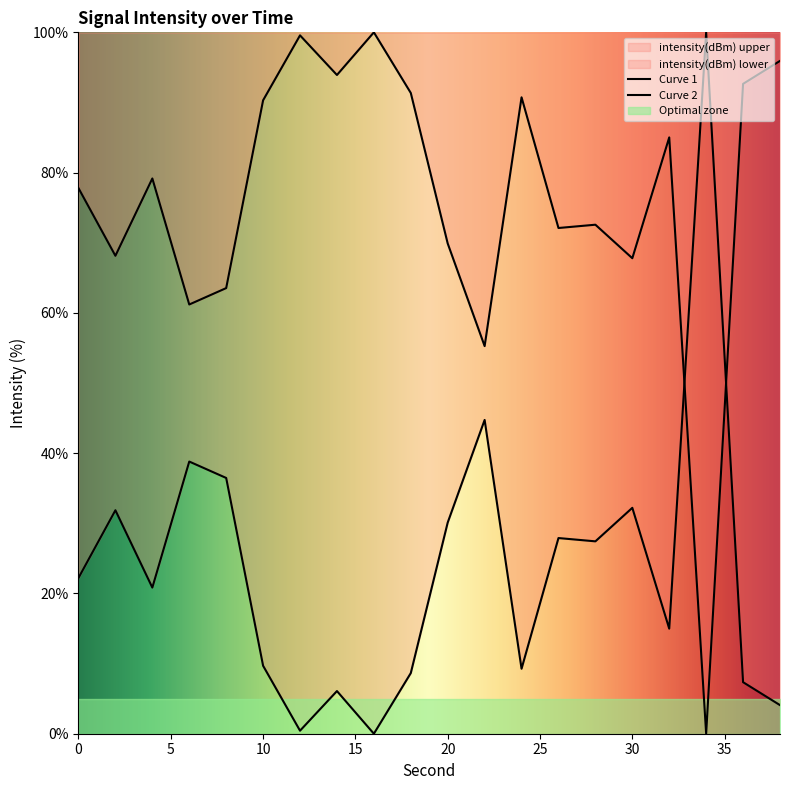

Rank the categories by value from highest to lowest.

16, 12, 38, 14, 36, 18, 24, 10, 32, 4, 0, 28, 26, 20, 2, 30, 8, 6, 22, 34